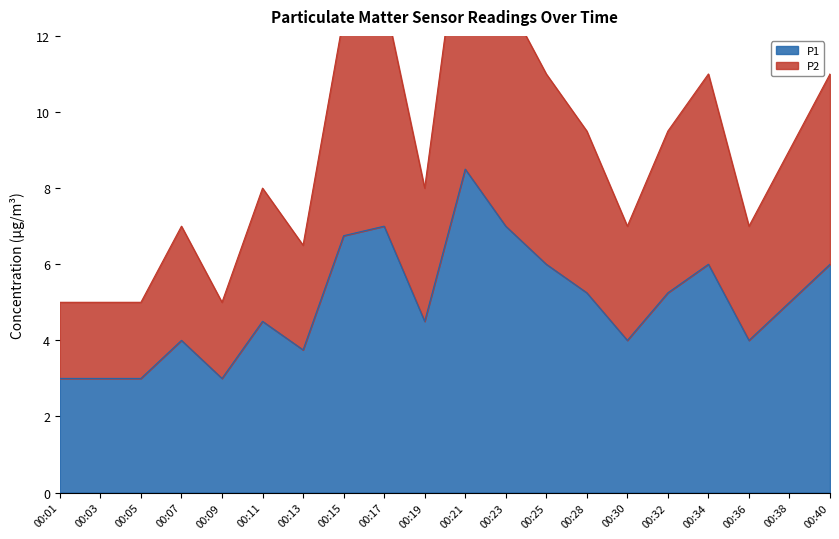

List the series in order of their overall mean, highest first.

P2, P1